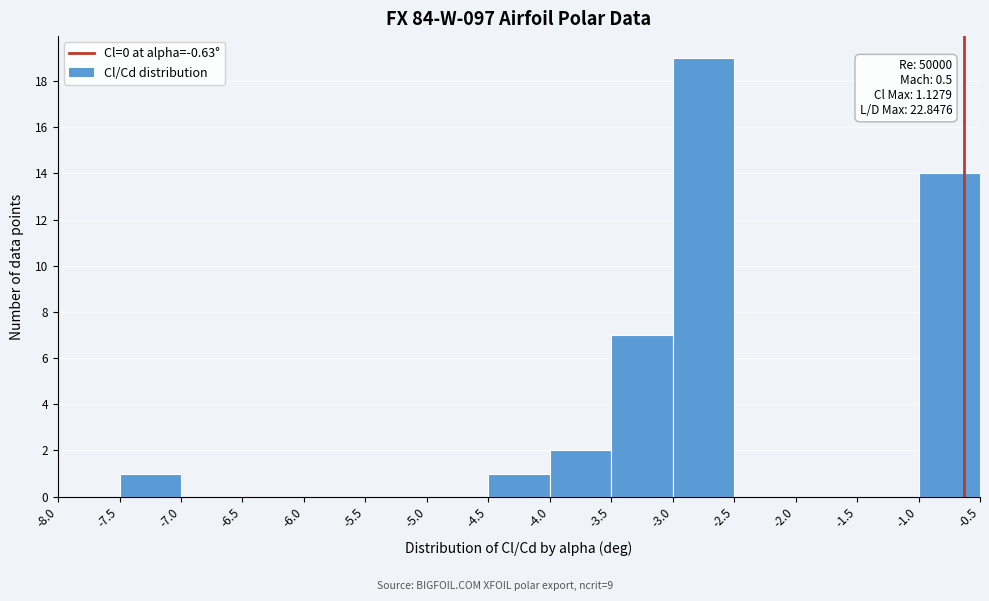

Over which range of the x-axis is the bar tallest?

-3.0 to -2.5